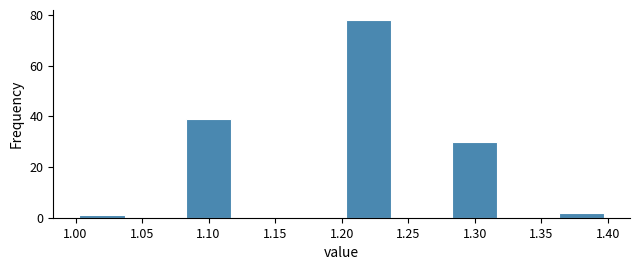

Reading left to right, transcribe this chart: for each bar, give the range it covers on the x-axis and its height. The values are not printed on the chart, so give them approximately, as read against the axis.

1.00 to 1.04: under 2
1.04 to 1.08: 0
1.08 to 1.12: 40
1.12 to 1.16: 0
1.16 to 1.20: 0
1.20 to 1.24: 78
1.24 to 1.28: 0
1.28 to 1.32: 30
1.32 to 1.36: 0
1.36 to 1.40: 2